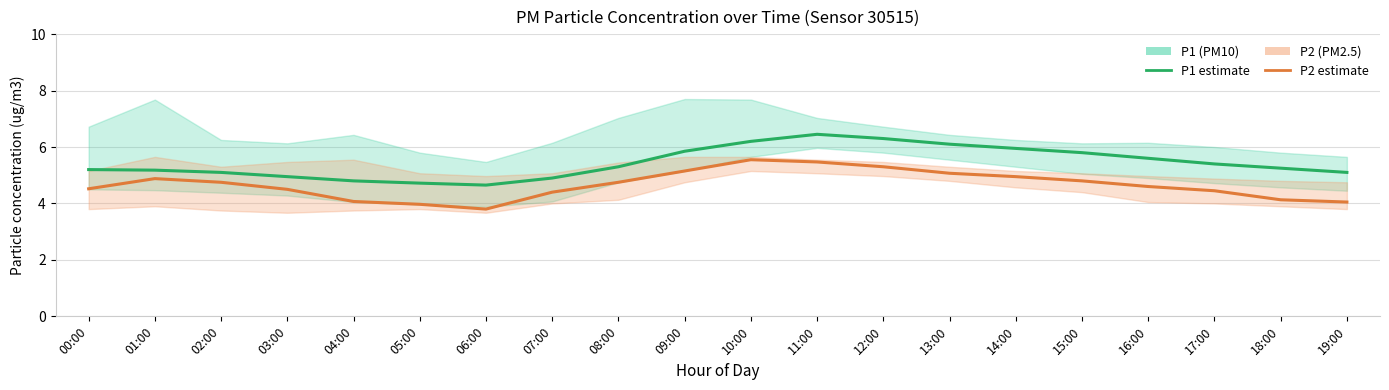

What is the total value across all series at 06:00?

8.4